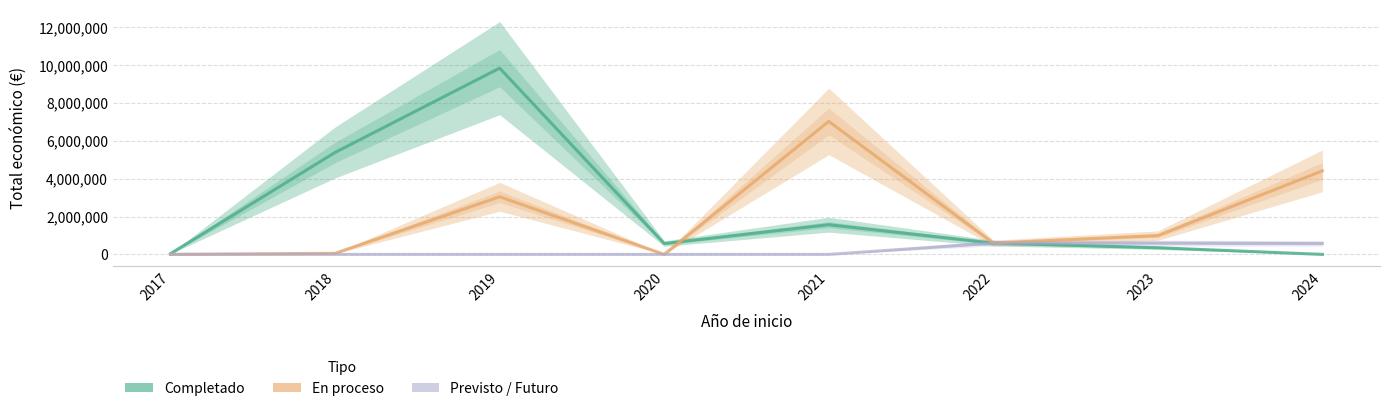

Reading left to right, extract all data points from this chart.

Total económico (completado): 2017=42072	2018=5390598	2019=9847932	2020=573623	2021=1569661	2022=596368	2023=352139	2024=0
Total económico (en proceso): 2017=0	2018=57500	2019=3045717	2020=0	2021=7031291	2022=599754	2023=994195	2024=4417999
Total económico (previsto): 2017=0	2018=0	2019=0	2020=0	2021=0	2022=599480	2023=599444	2024=577638